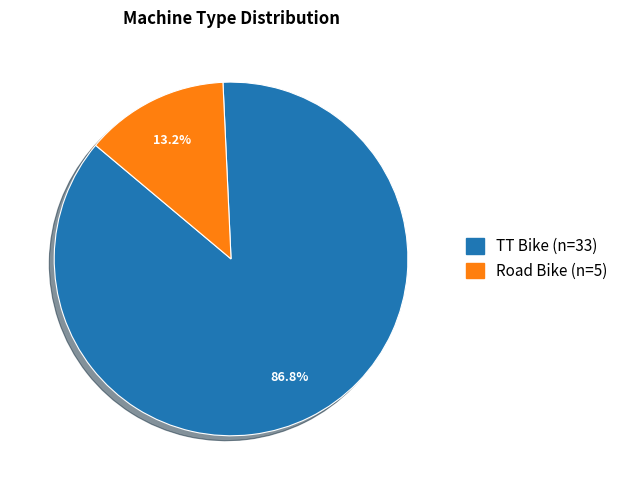

Combined, what portion of the pie is Road Bike and TT Bike?

100.0%